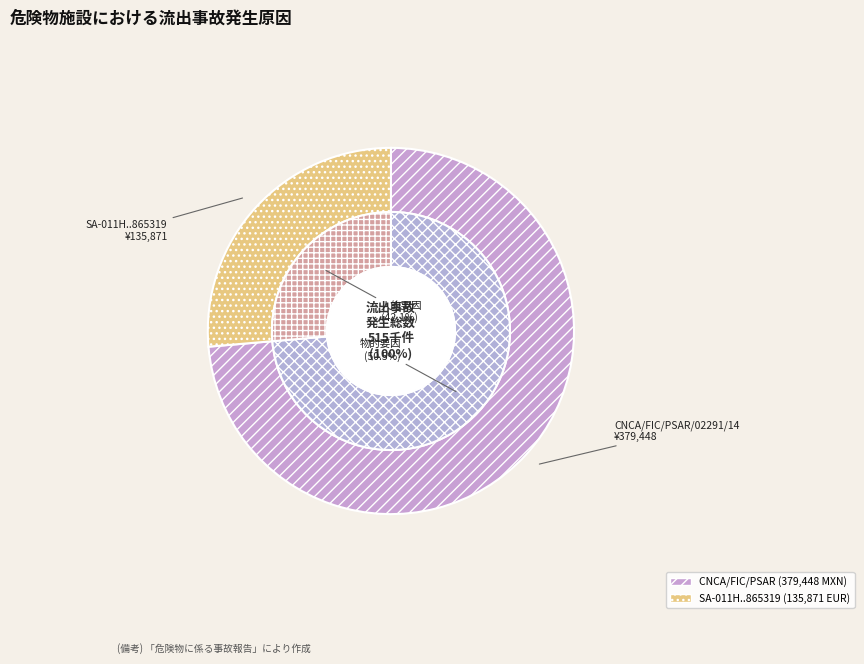

Rank the categories by value from highest to lowest.

CNCA/FIC/PSAR/02291/14, SA-011H00003-N147-2015-865319